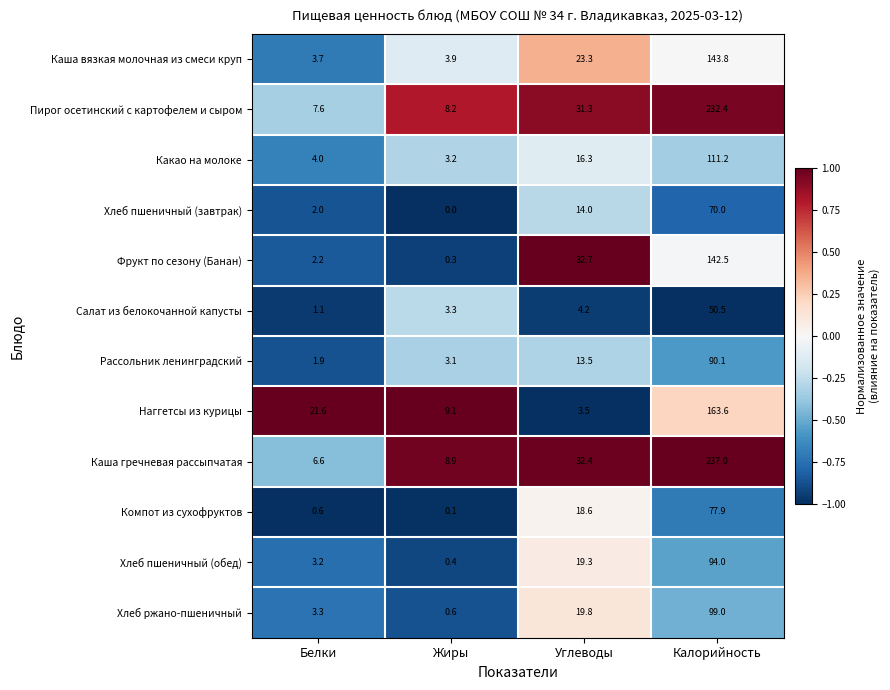

What is the maximum value shown in the chart?

237.0